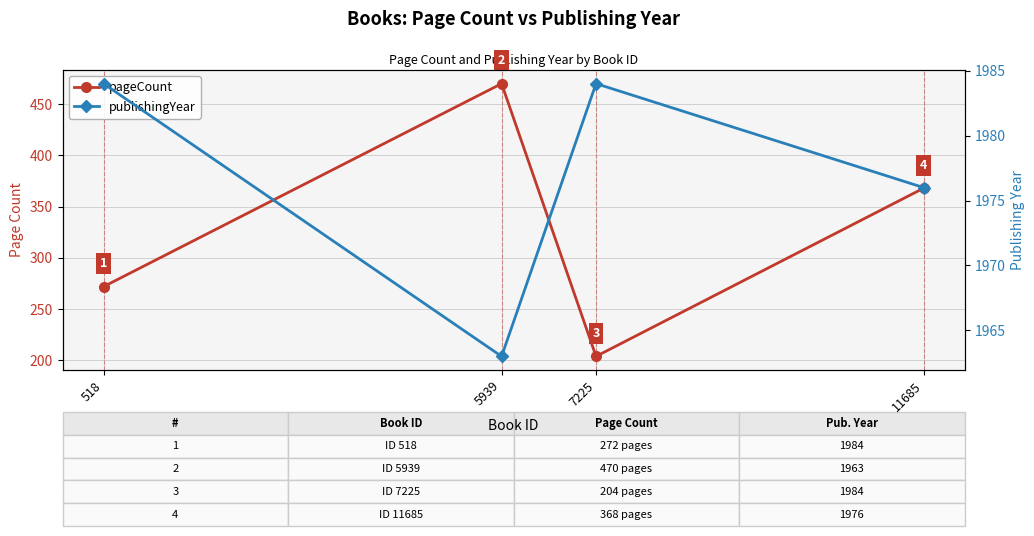

What is the sum of all pageCount values?

1314